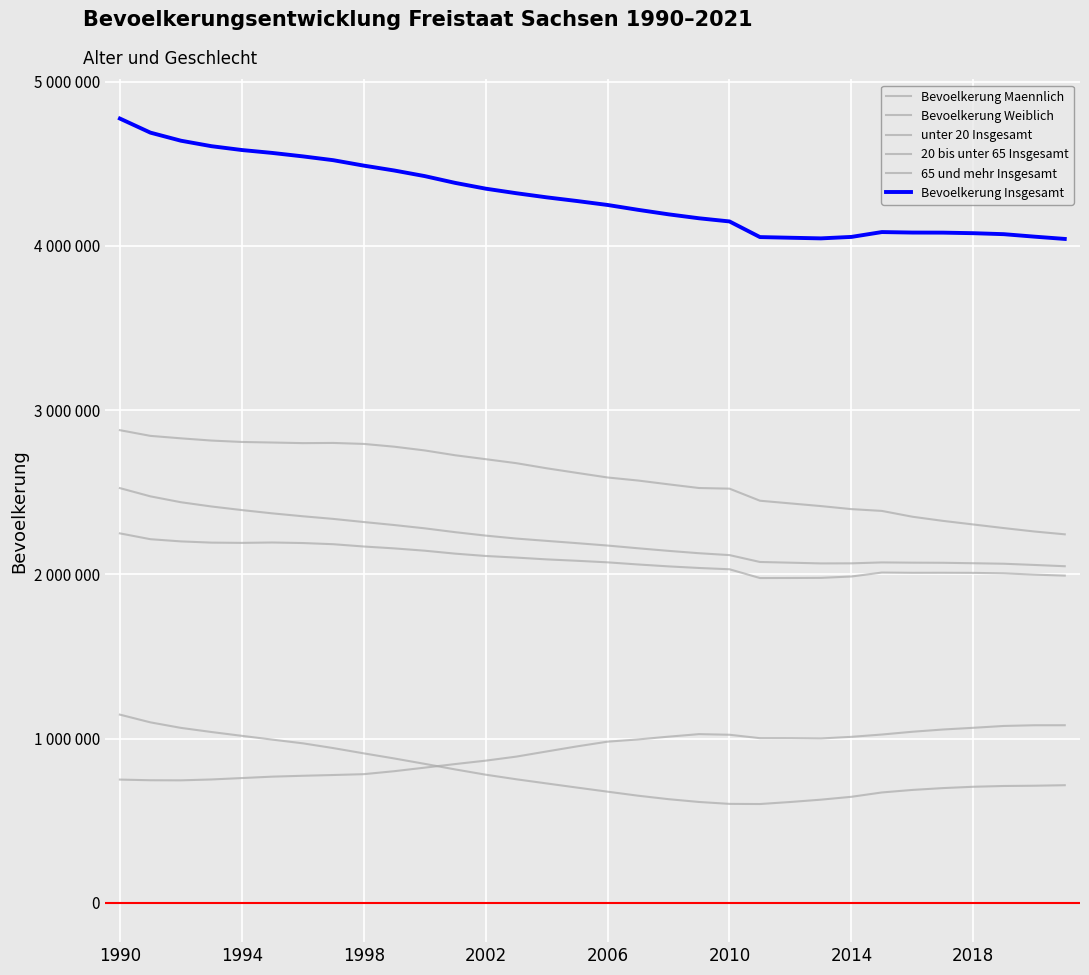

What is the difference between the maximum and second lowest values in the 65 und mehr Insgesamt series?

334955